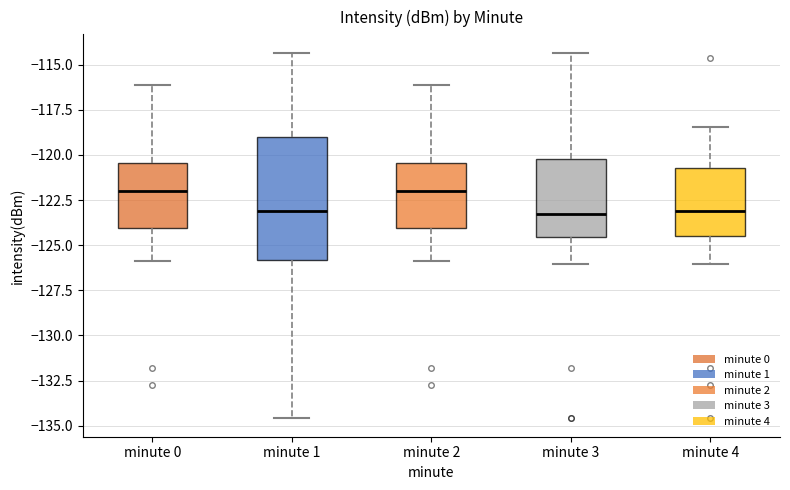

Comparing the boxes themselves (not the whiskers), which one is the tallest?

minute 1